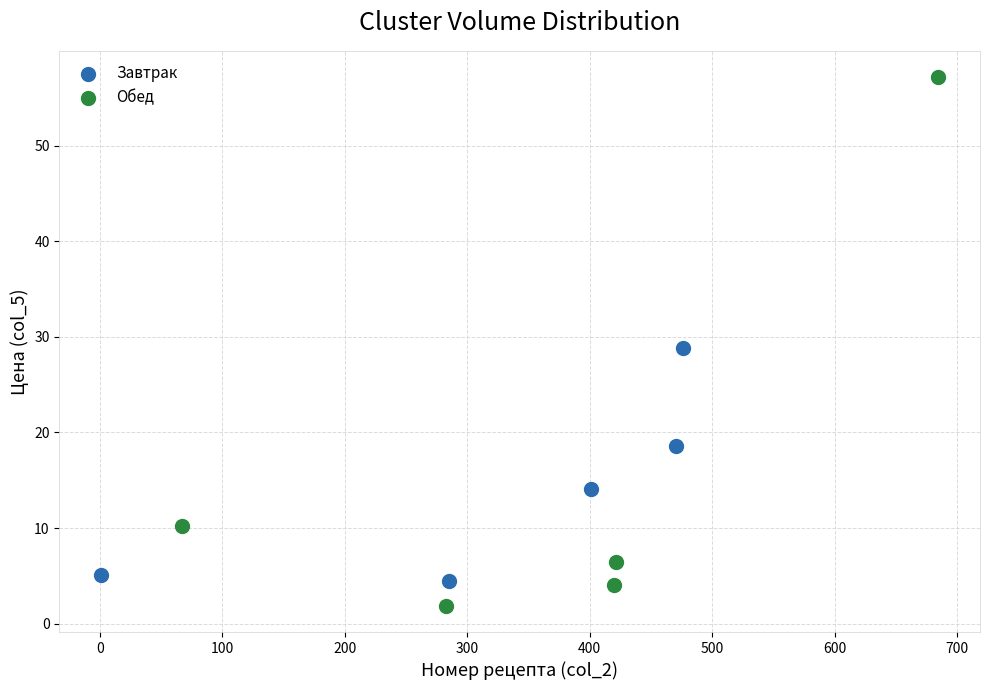

Which series contains the lowest Y value?

Обед